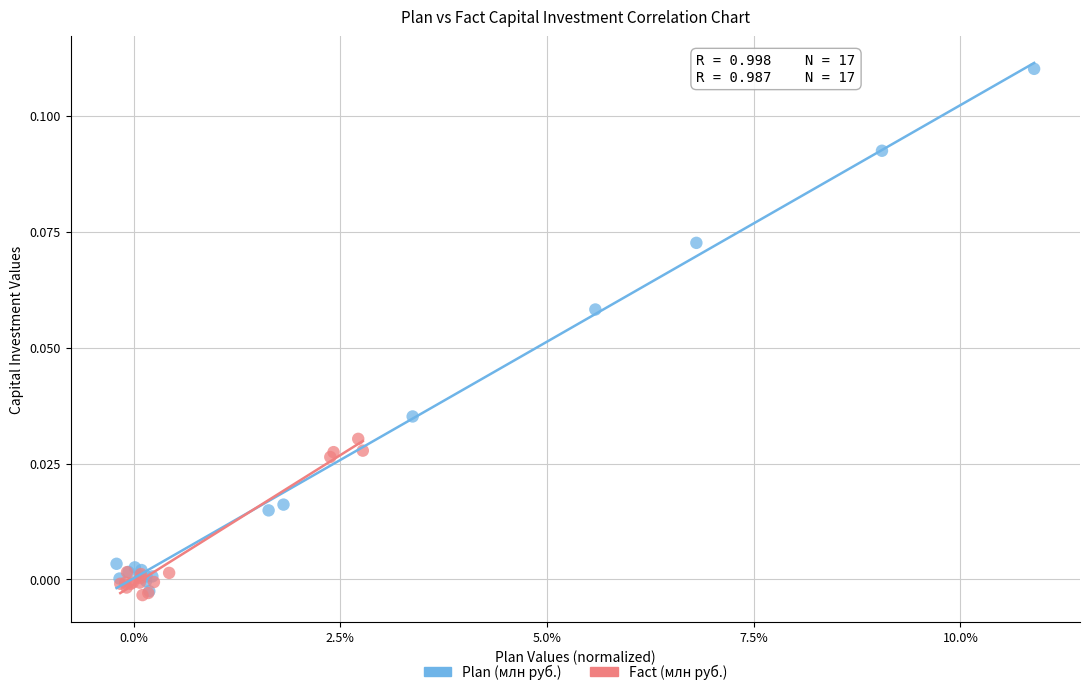

Which series contains the highest Y value?

Plan (млн руб.)